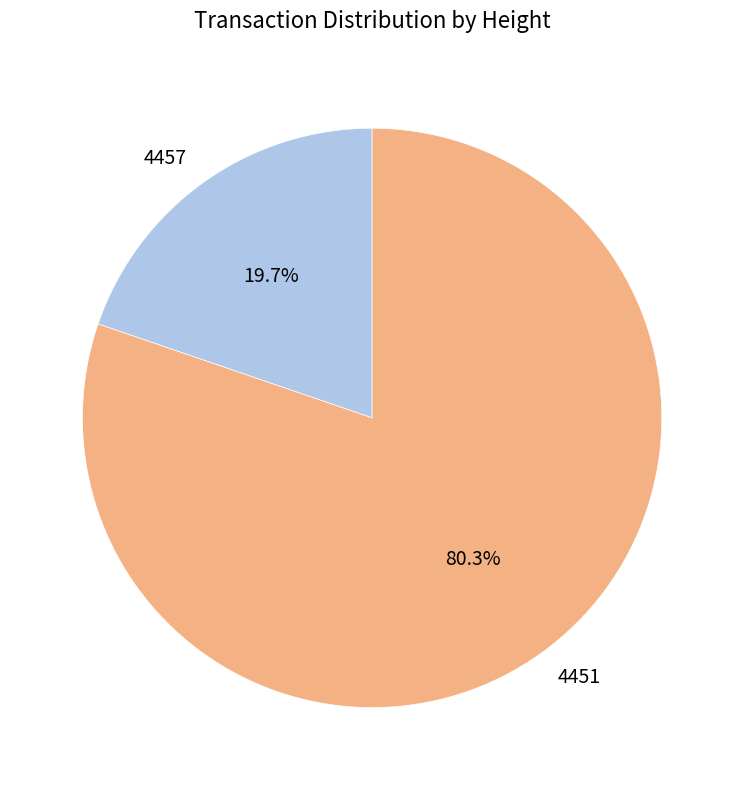

Combined, do 4451 and 4457 account for over 50%?

Yes